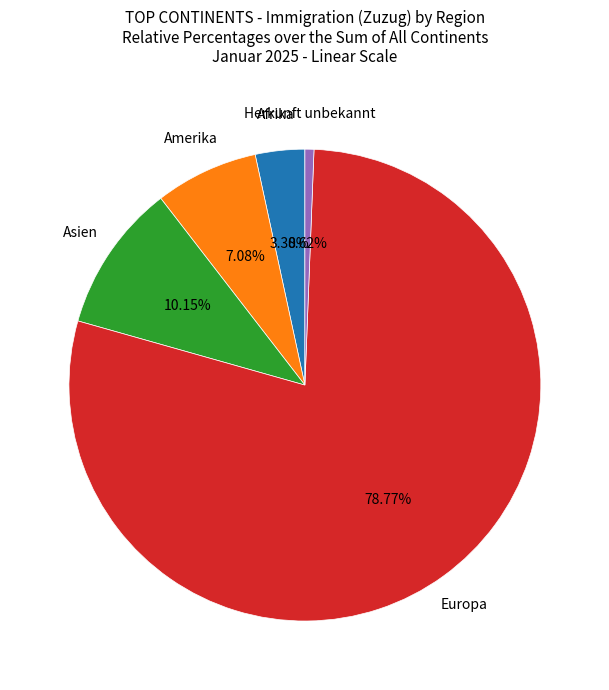

Is there a majority slice in this chart?

Yes